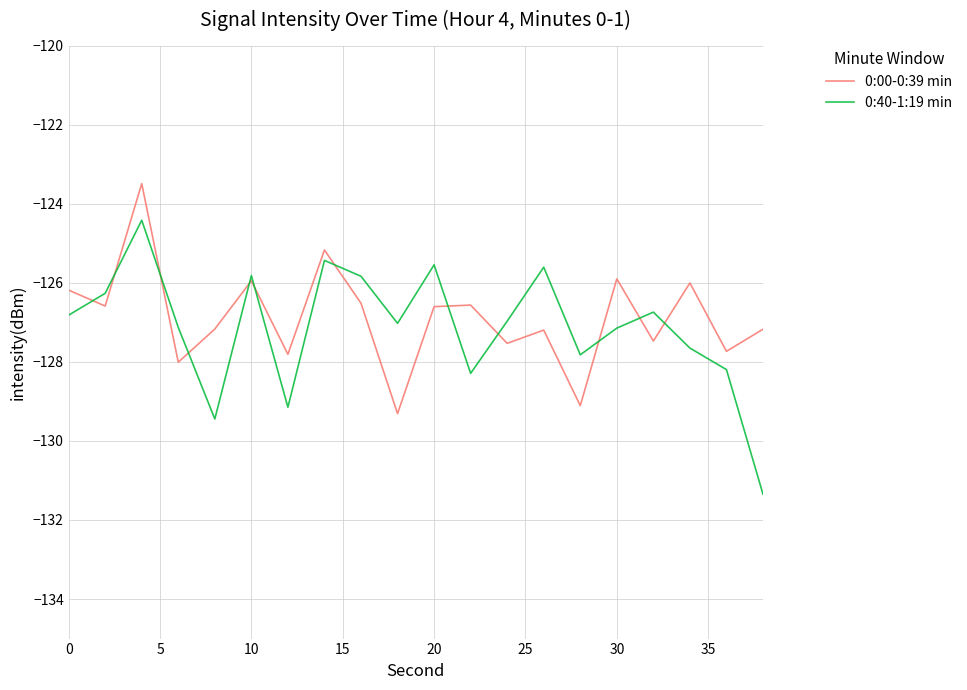

Rank the series by their maximum value, from highest to lowest.

0:00-0:39 min, 0:40-1:19 min